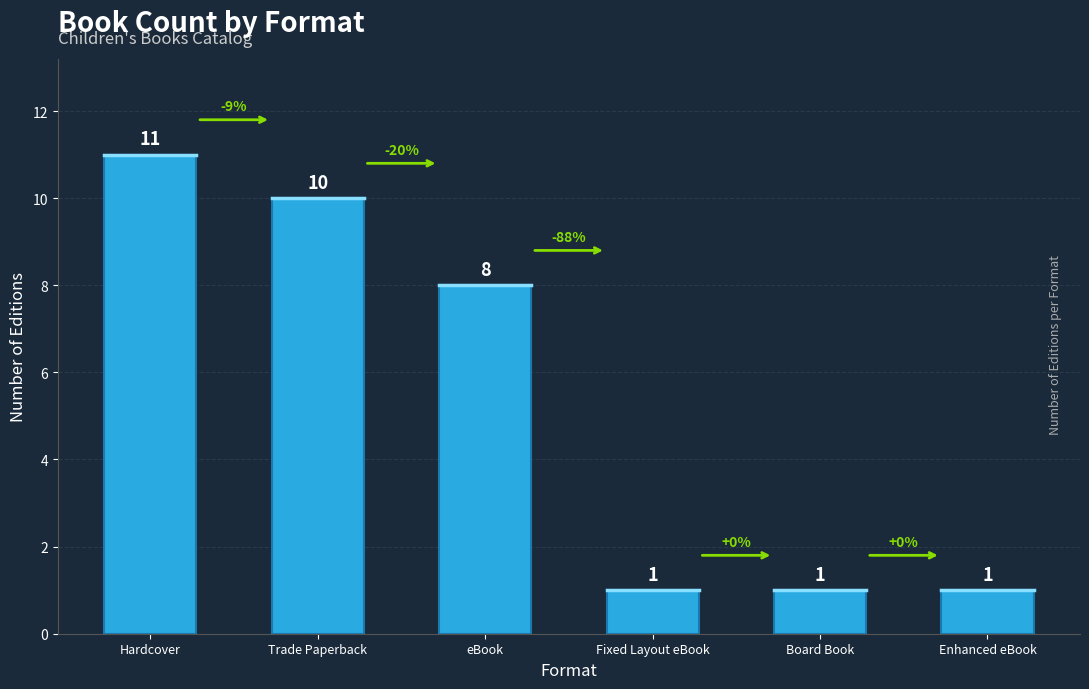

Reading left to right, what are all the values shown in this chart?

11	10	8	1	1	1